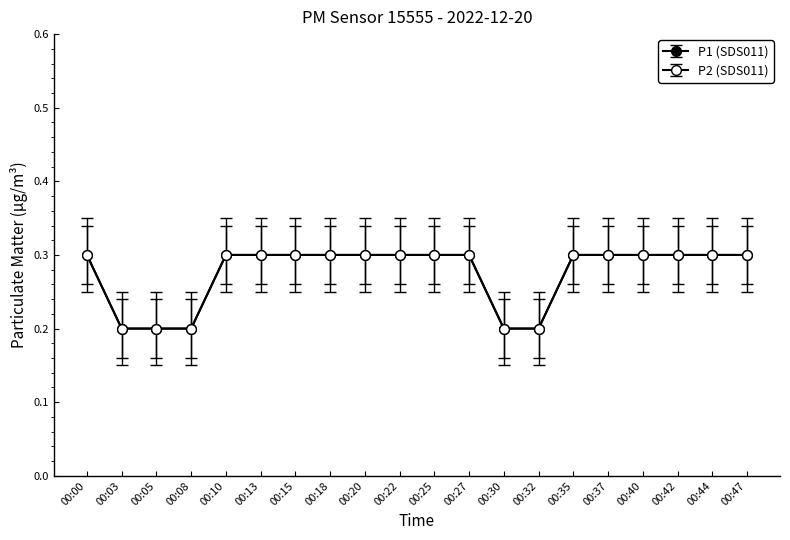

Does the chart have visible grid lines?

No